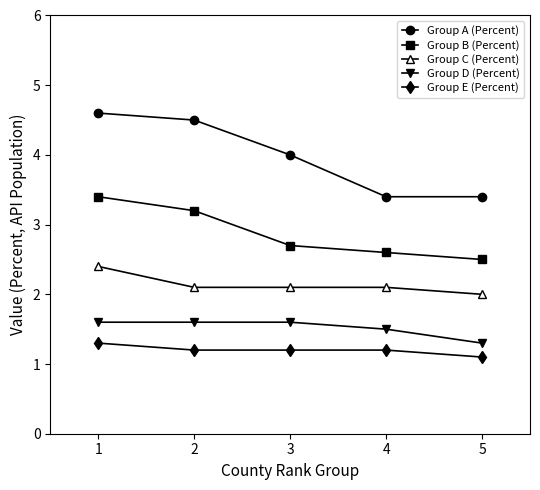

What is the smallest value displayed?

1.1